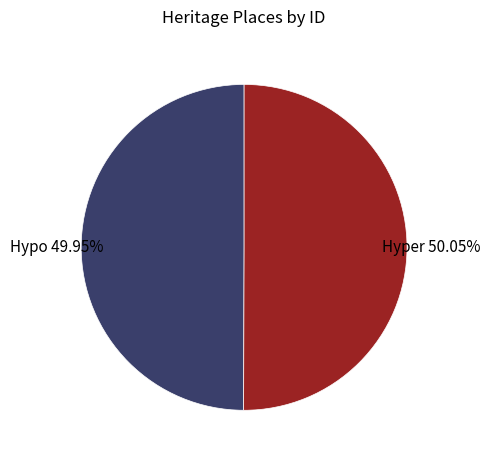

Does any single category account for the majority?

Yes